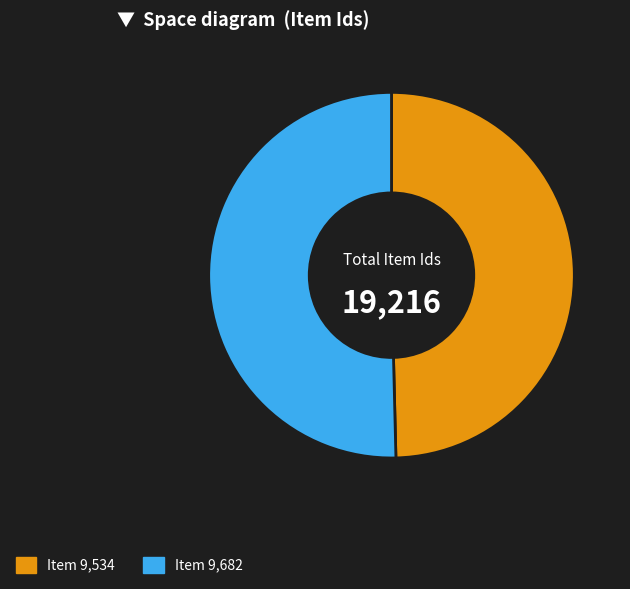

How many slices are in this pie chart?

2